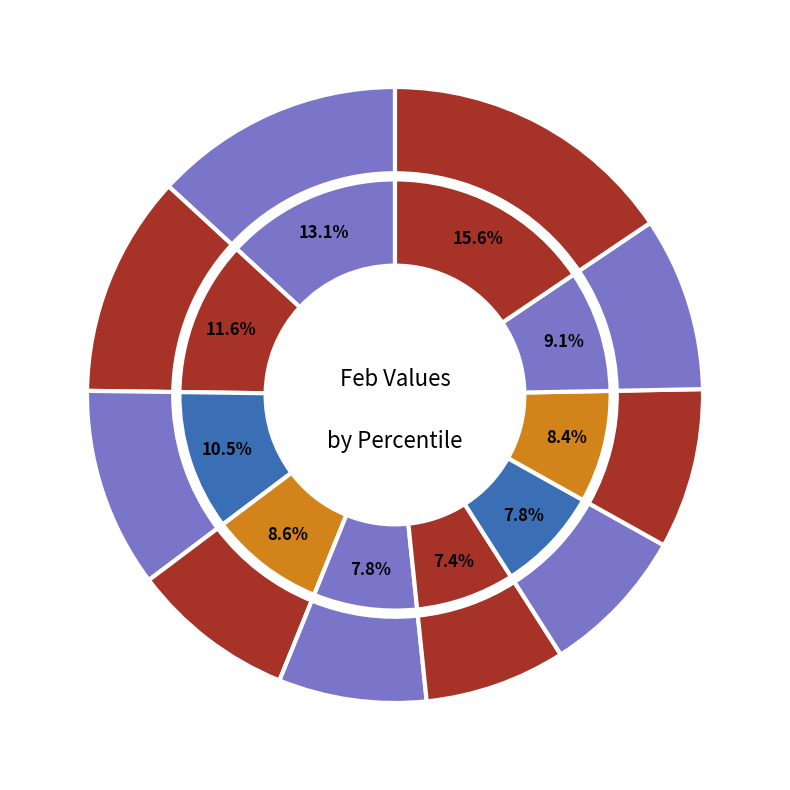

To the nearest percent, what is the difference between the pct35 and pct85 slice percentages?

1%